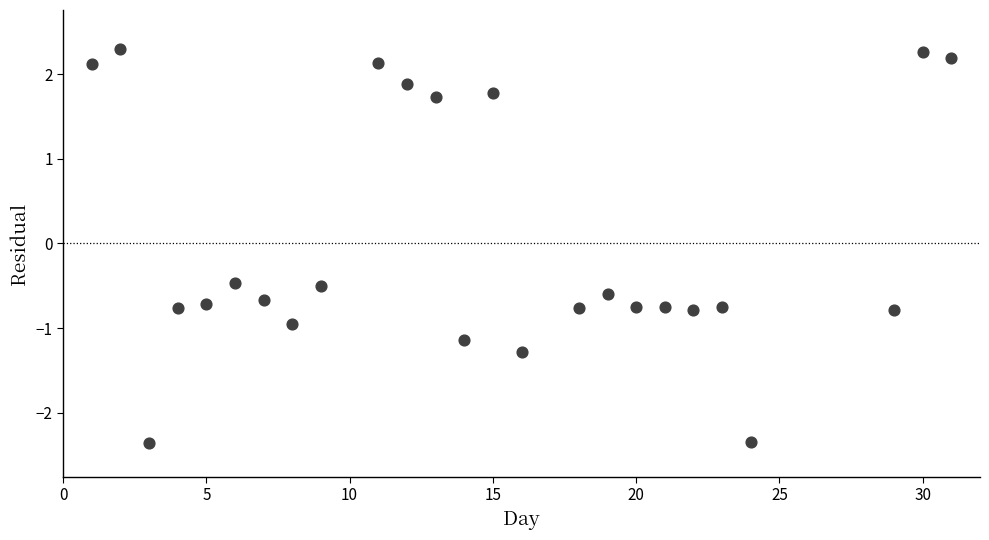

What is the range of Y values (max minus min)?

4.7